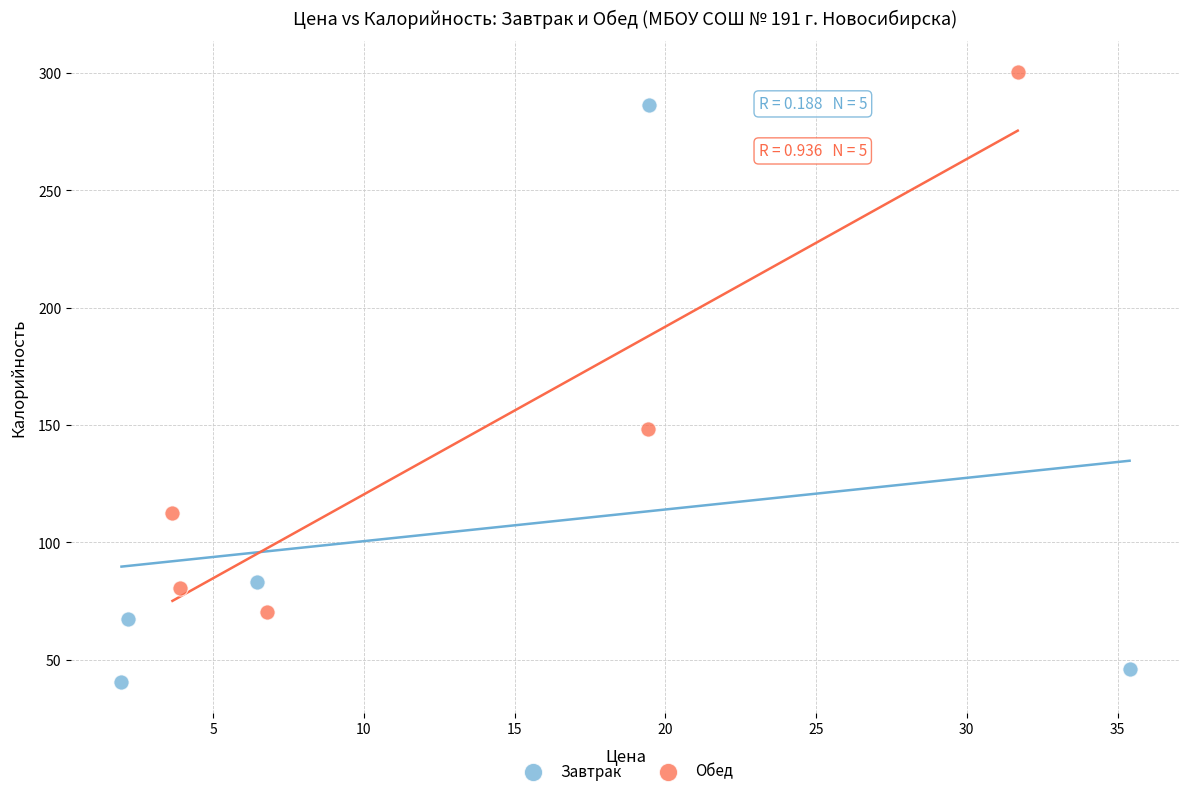

Which series has the largest Y range (max minus min)?

Завтрак